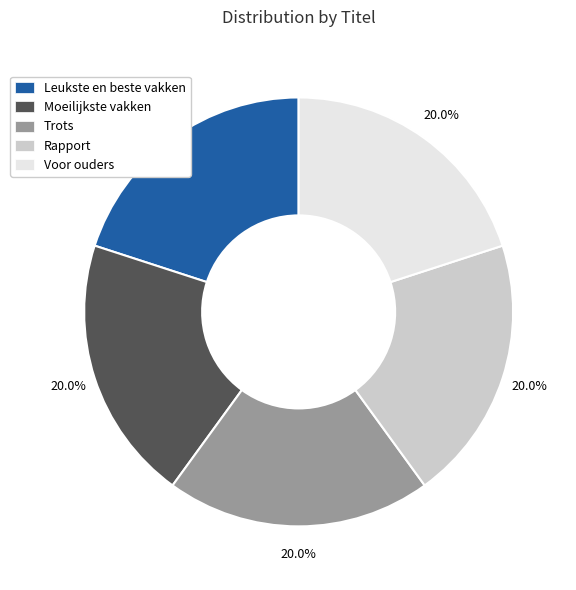

How many slices are in this pie chart?

5